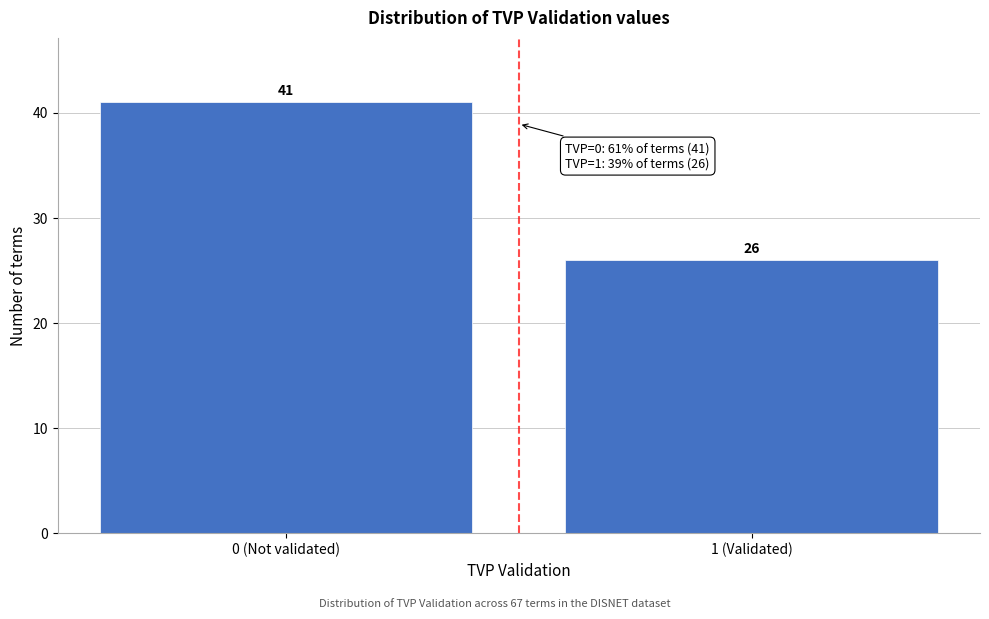

Reading left to right, extract all data points from this chart.

0 (Not validated)=41	1 (Validated)=26